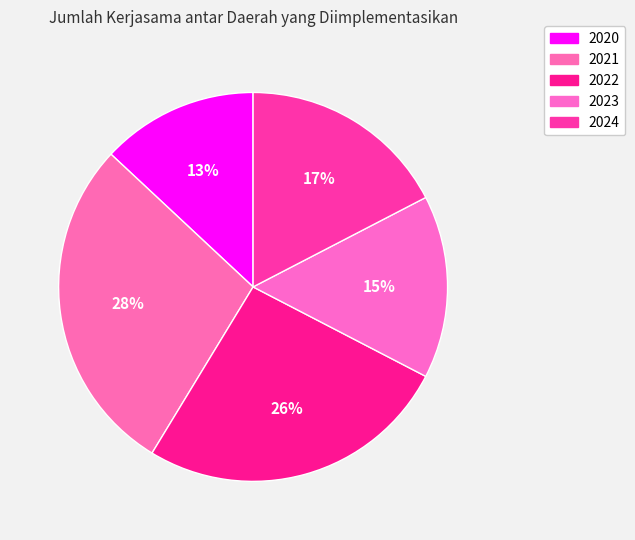

To the nearest percent, what is the combined percentage of 2023 and 2020?

28%